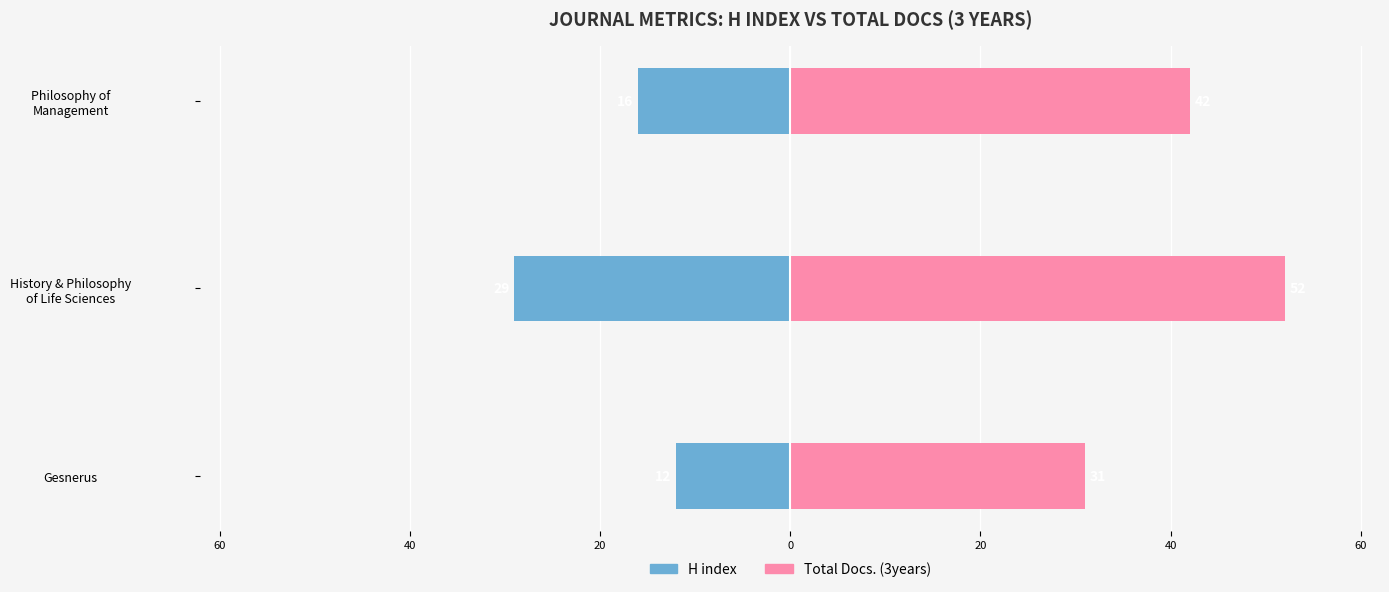

Is the value of Total Docs. (3years) at Philosophy of Management greater than the value of H index at History & Philosophy of Life Sciences?

Yes